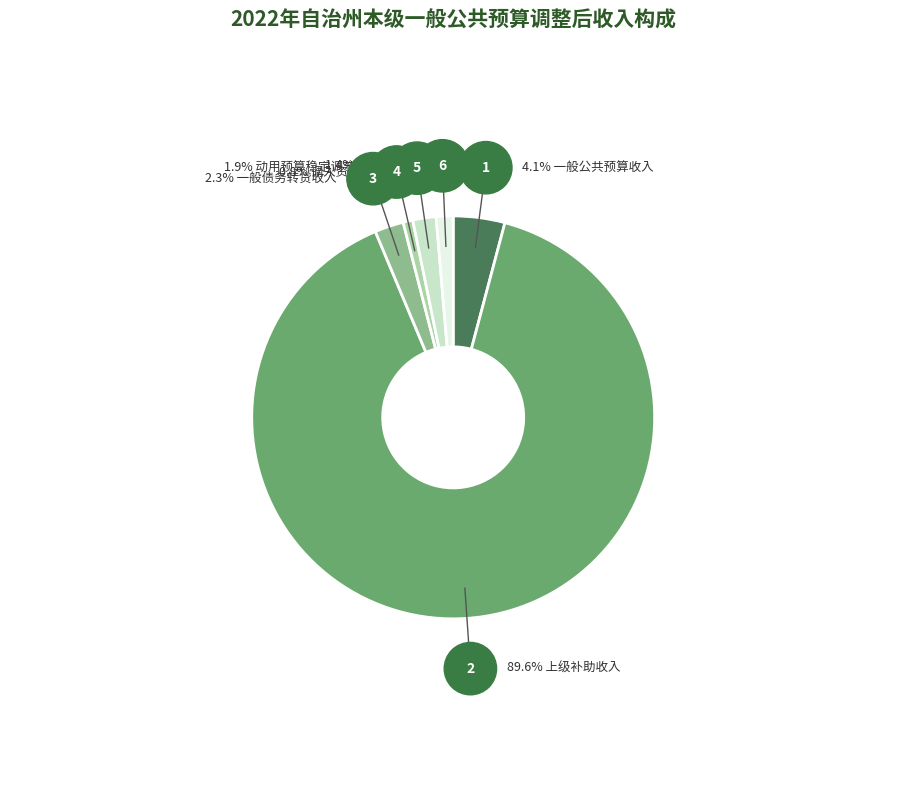

Rank the categories by value from highest to lowest.

上级补助收入, 一般公共预算收入, 一般债务转贷收入, 动用预算稳定调节基金, 上年结余, 调入资金